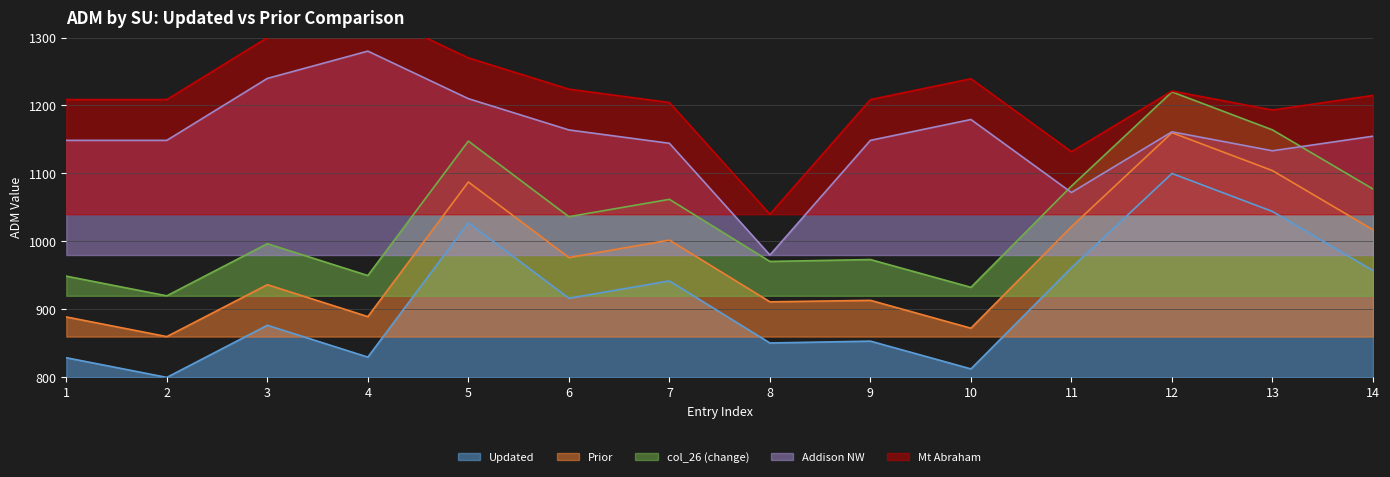

At which category does the chart reach its peak across all series?

4